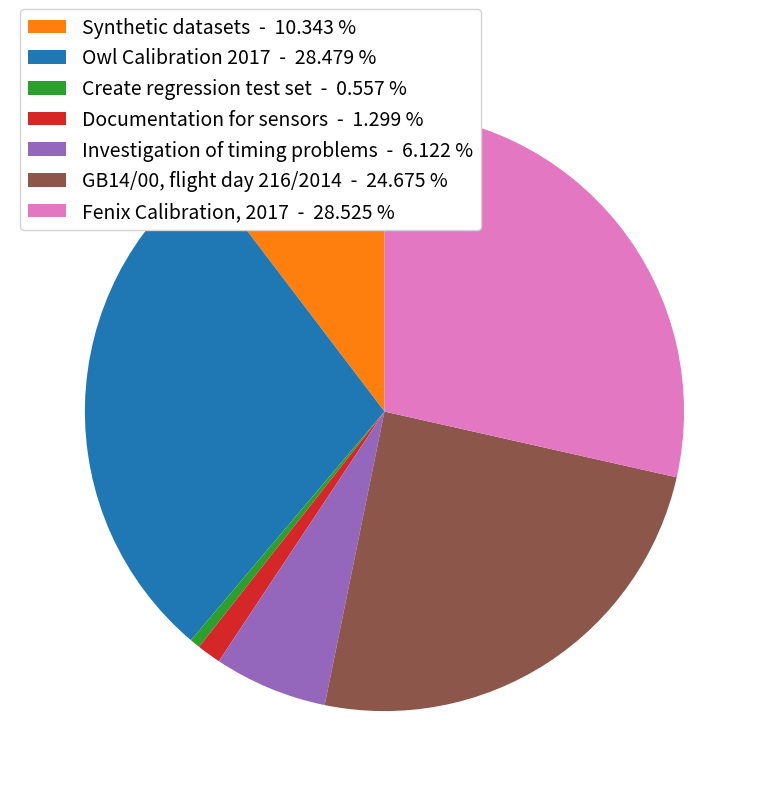

True or false: Create regression test set accounts for 1% of the total.

True